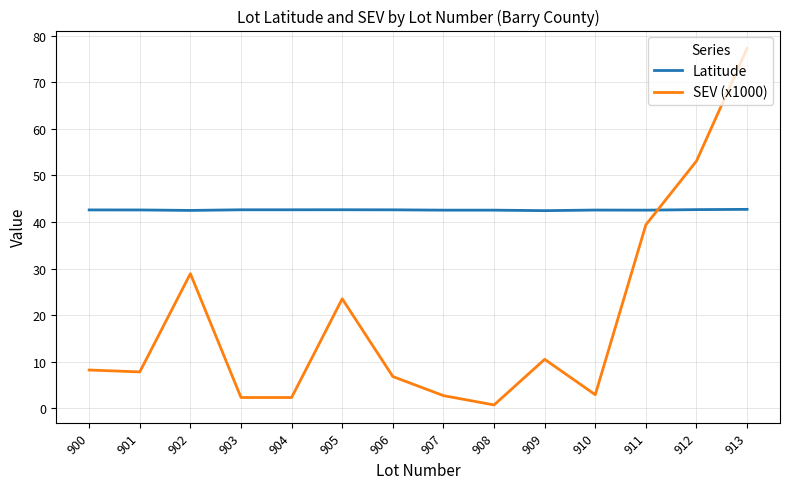

Which category has the highest value across all series?

913